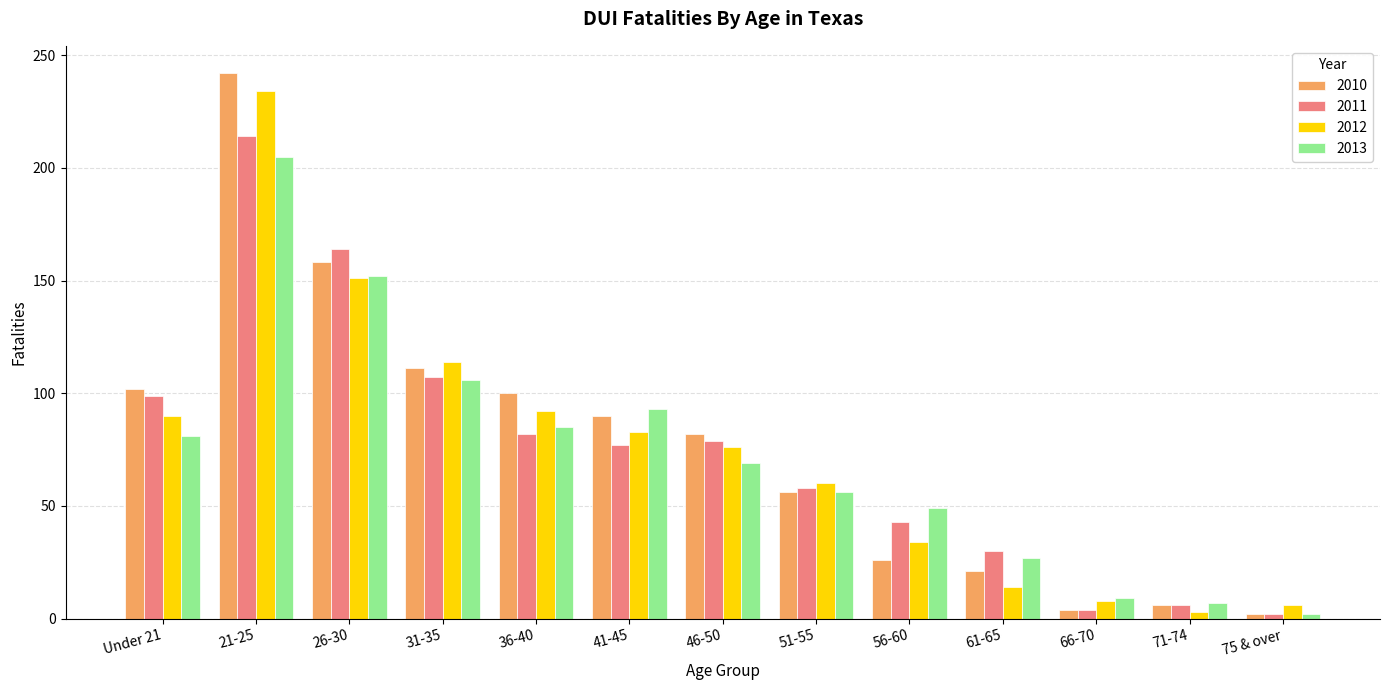

At which category is the sum across all series the highest?

21-25